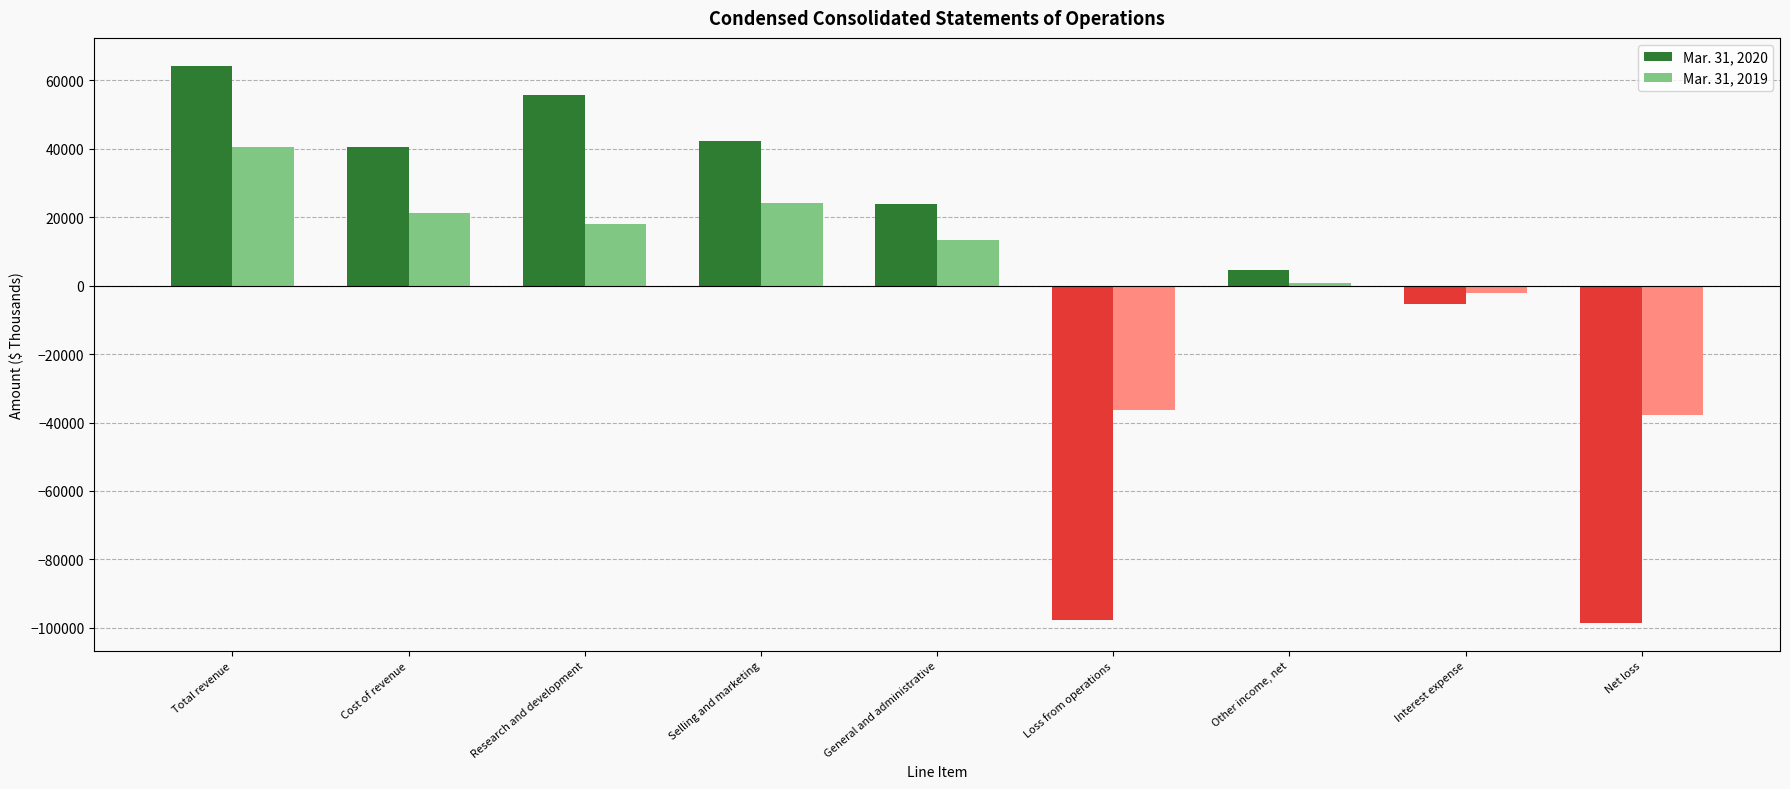

How many values in Mar. 31, 2019 are above zero?

6